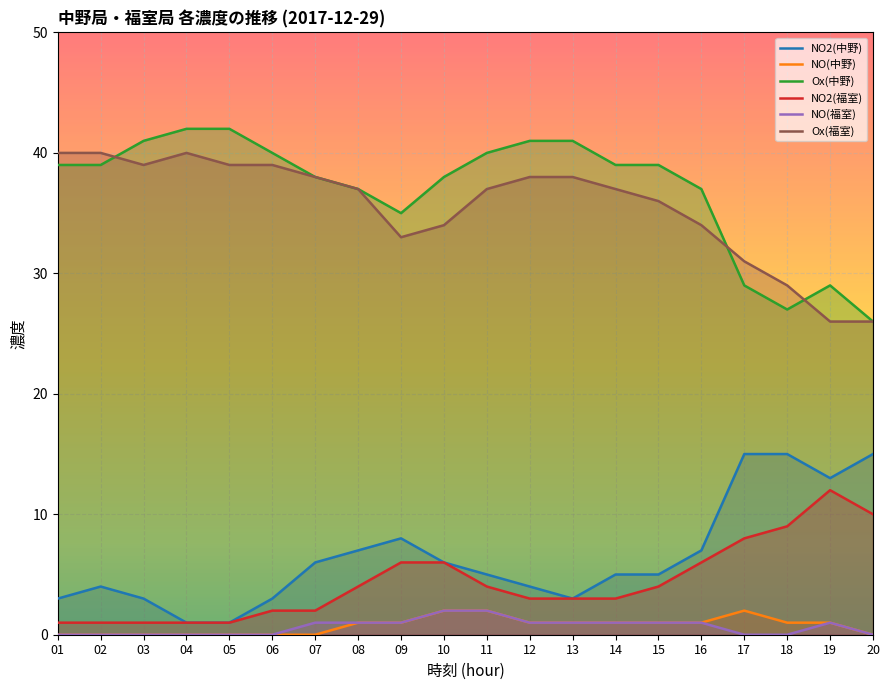

What is the sum of all Ox(福室) values?

711